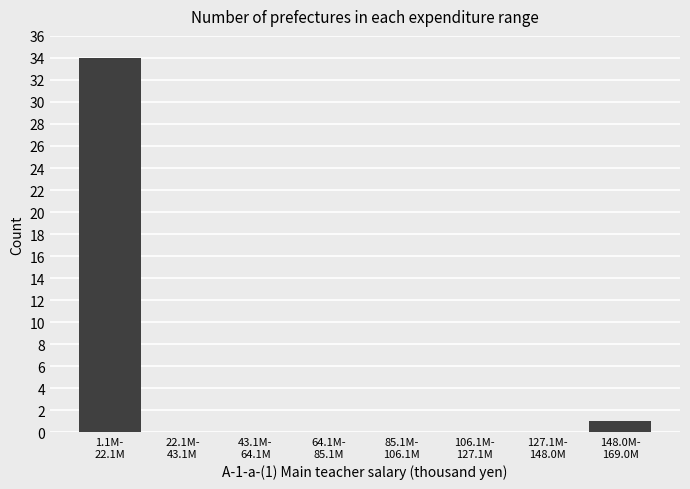

What is the maximum value shown in the chart?

34